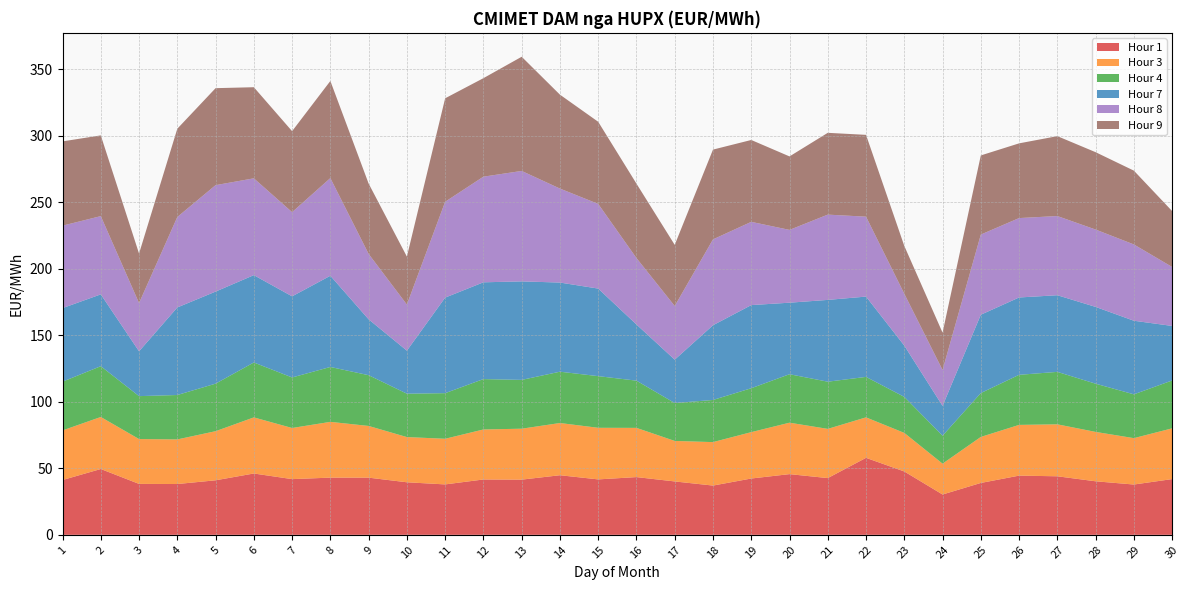

Reading left to right, transcribe all the data shown in this chart.

Hour 1: 1=41.2	2=49.5	3=38.3	4=38.2	5=41.0	6=46.1	7=41.9	8=43.0	9=43.0	10=39.5	11=37.9	12=41.6	13=41.5	14=44.8	15=41.7	16=43.4	17=40.1	18=37.0	19=42.3	20=45.6	21=42.6	22=57.9	23=47.6	24=30.3	25=39.0	26=44.5	27=44.0	28=40.2	29=37.8	30=41.9
Hour 3: 1=37.3	2=39.1	3=33.7	4=33.5	5=36.9	6=42.2	7=38.5	8=41.9	9=38.9	10=34.0	11=34.3	12=37.6	13=38.3	14=39.3	15=38.8	16=37.0	17=30.5	18=32.7	19=34.9	20=38.7	21=37.0	22=30.4	23=29.0	24=23.2	25=34.6	26=38.1	27=39.1	28=37.1	29=34.9	30=38.2
Hour 4: 1=36.6	2=38.2	3=32.3	4=33.4	5=35.8	6=41.3	7=38.0	8=41.3	9=38.2	10=32.6	11=34.3	12=37.9	13=36.7	14=38.6	15=38.8	16=35.5	17=28.5	18=31.7	19=33.0	20=36.5	21=35.5	22=30.4	23=27.1	24=21.0	25=33.0	26=37.7	27=39.4	28=36.3	29=32.9	30=36.0
Hour 7: 1=55.3	2=54.0	3=33.7	4=65.8	5=69.2	6=65.7	7=61.0	8=68.6	9=42.0	10=32.4	11=71.8	12=72.8	13=74.1	14=67.0	15=65.8	16=42.2	17=32.6	18=56.2	19=62.5	20=53.8	21=61.5	22=60.4	23=38.5	24=22.4	25=58.9	26=58.1	27=57.6	28=57.7	29=55.3	30=41.0
Hour 8: 1=62.0	2=58.8	3=36.3	4=68.0	5=80.0	6=72.8	7=63.3	8=73.5	9=49.2	10=34.7	11=72.1	12=79.4	13=83.0	14=70.7	15=63.7	16=50.0	17=40.4	18=64.6	19=62.6	20=54.7	21=64.1	22=60.1	23=39.0	24=27.0	25=60.3	26=59.7	27=59.5	28=58.2	29=57.4	30=44.3
Hour 9: 1=63.4	2=60.7	3=37.2	4=66.4	5=72.9	6=68.5	7=60.9	8=73.0	9=52.9	10=36.1	11=77.8	12=74.1	13=85.9	14=70.6	15=61.8	16=55.9	17=46.0	18=67.5	19=61.6	20=55.2	21=61.5	22=61.5	23=36.0	24=28.1	25=59.5	26=56.2	27=60.1	28=58.2	29=55.5	30=42.0